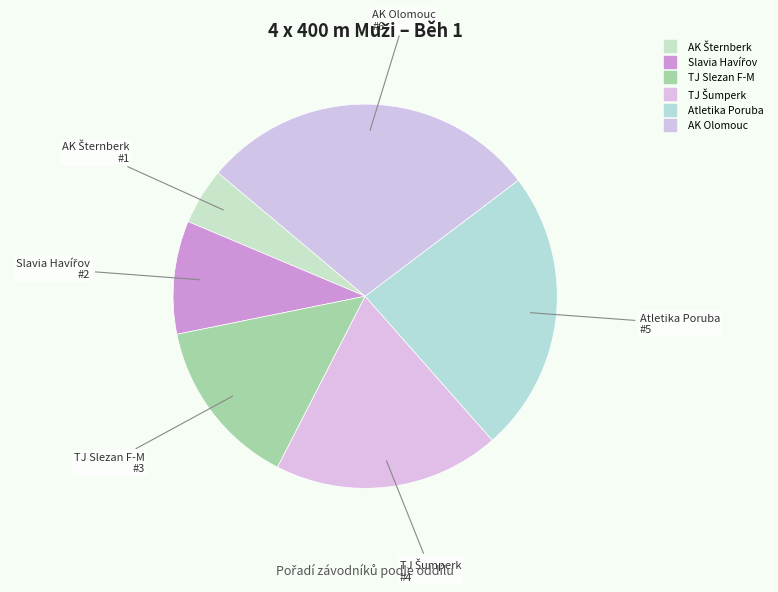

Is there a majority slice in this chart?

No